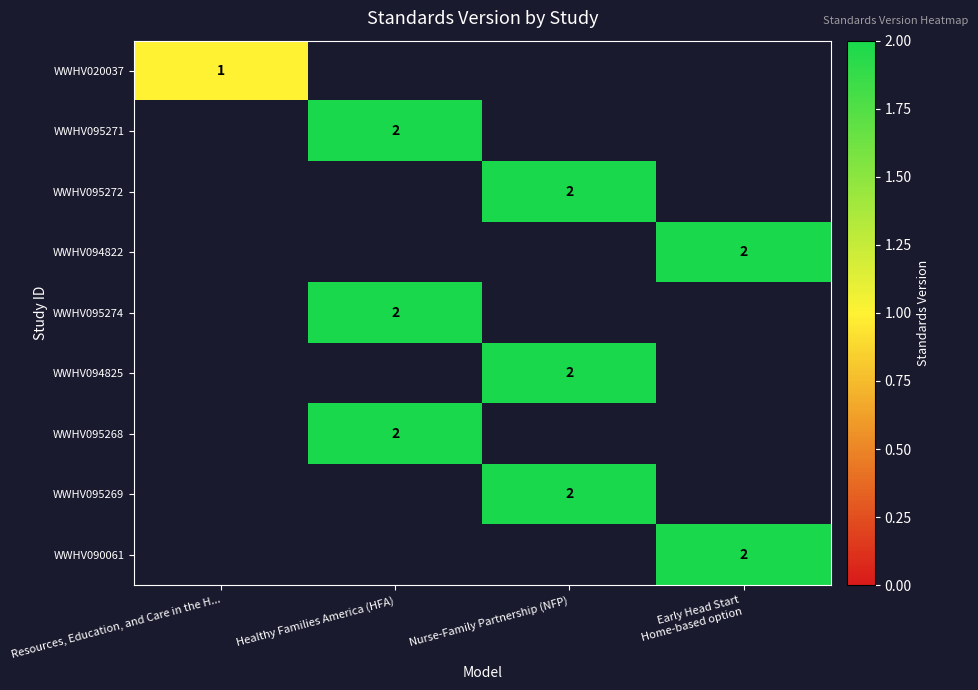

What is the smallest value displayed?

1.0